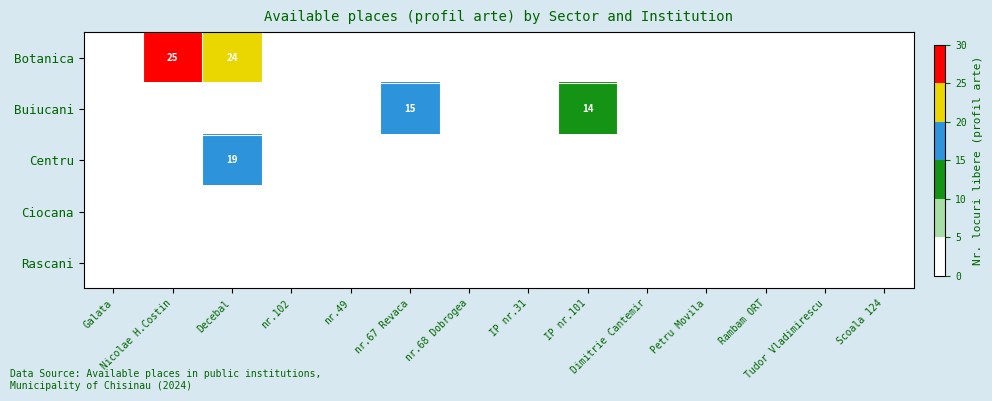

The Ciocana series shows 0 at IP nr.31. True or false?

True